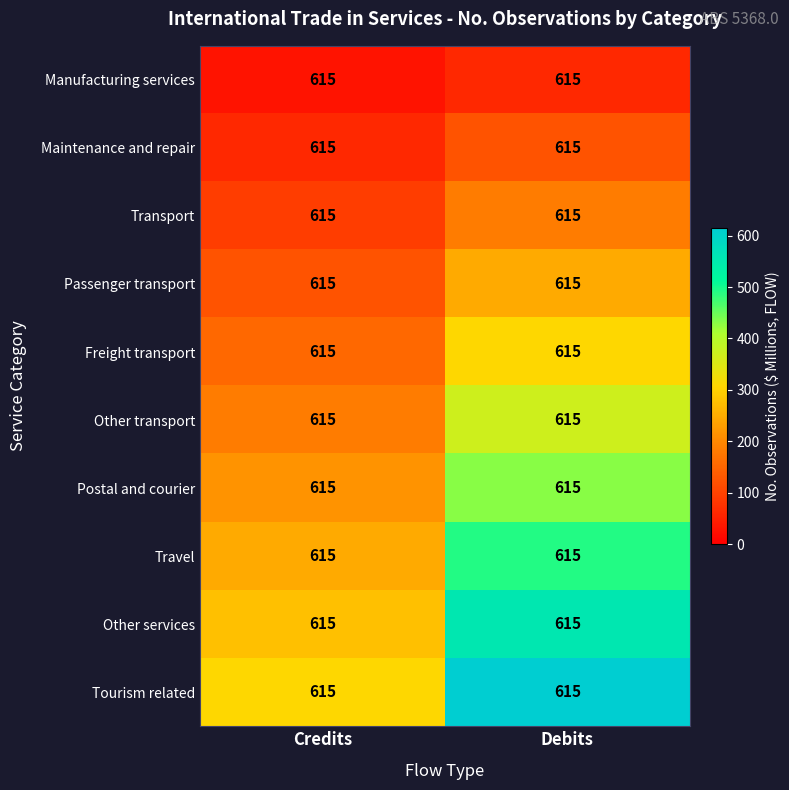

List the labels in order of Manufacturing services value, smallest first.

Credits, Debits